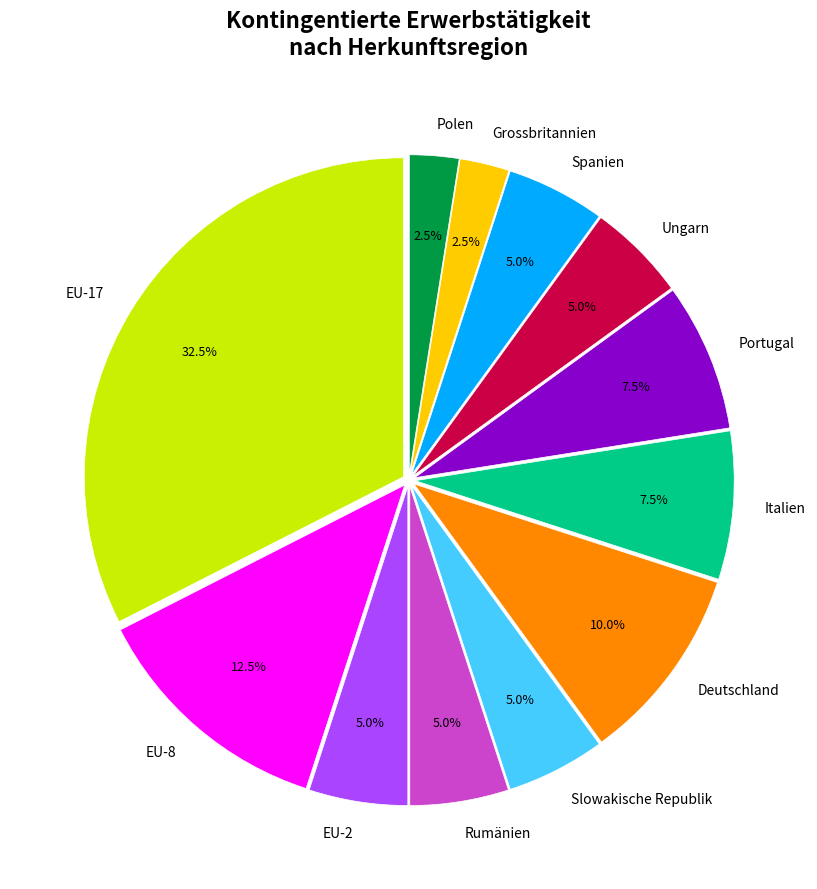

Does EU-17 represent more than half of the total?

No